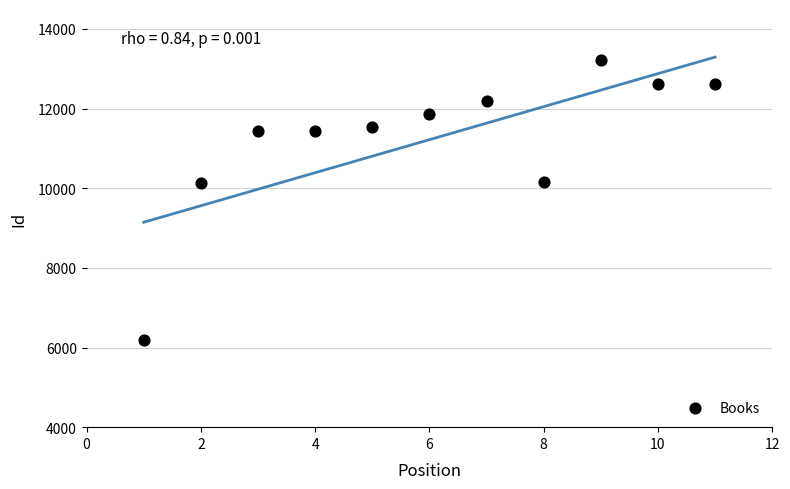

What is the average X value?

6